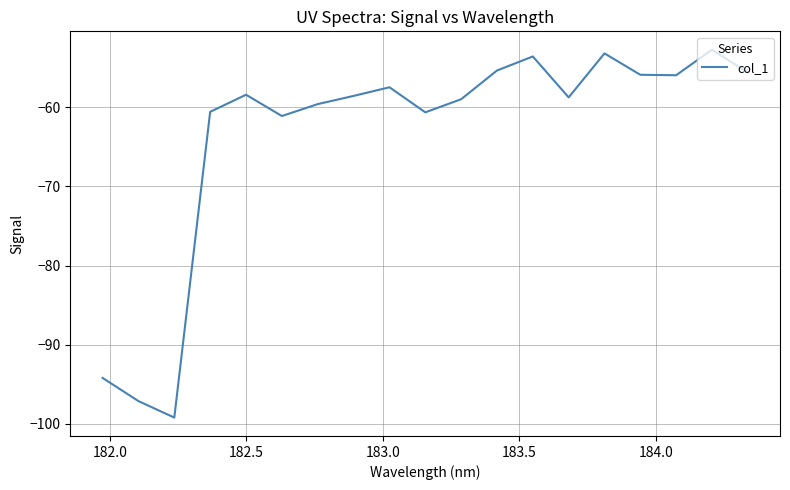

What is the sum of all values?

-1207.1